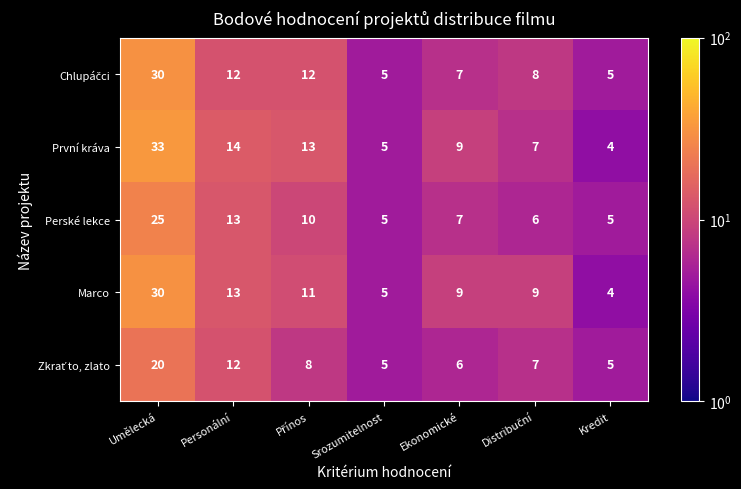

At how many categories does at least one series exceed 7?

5